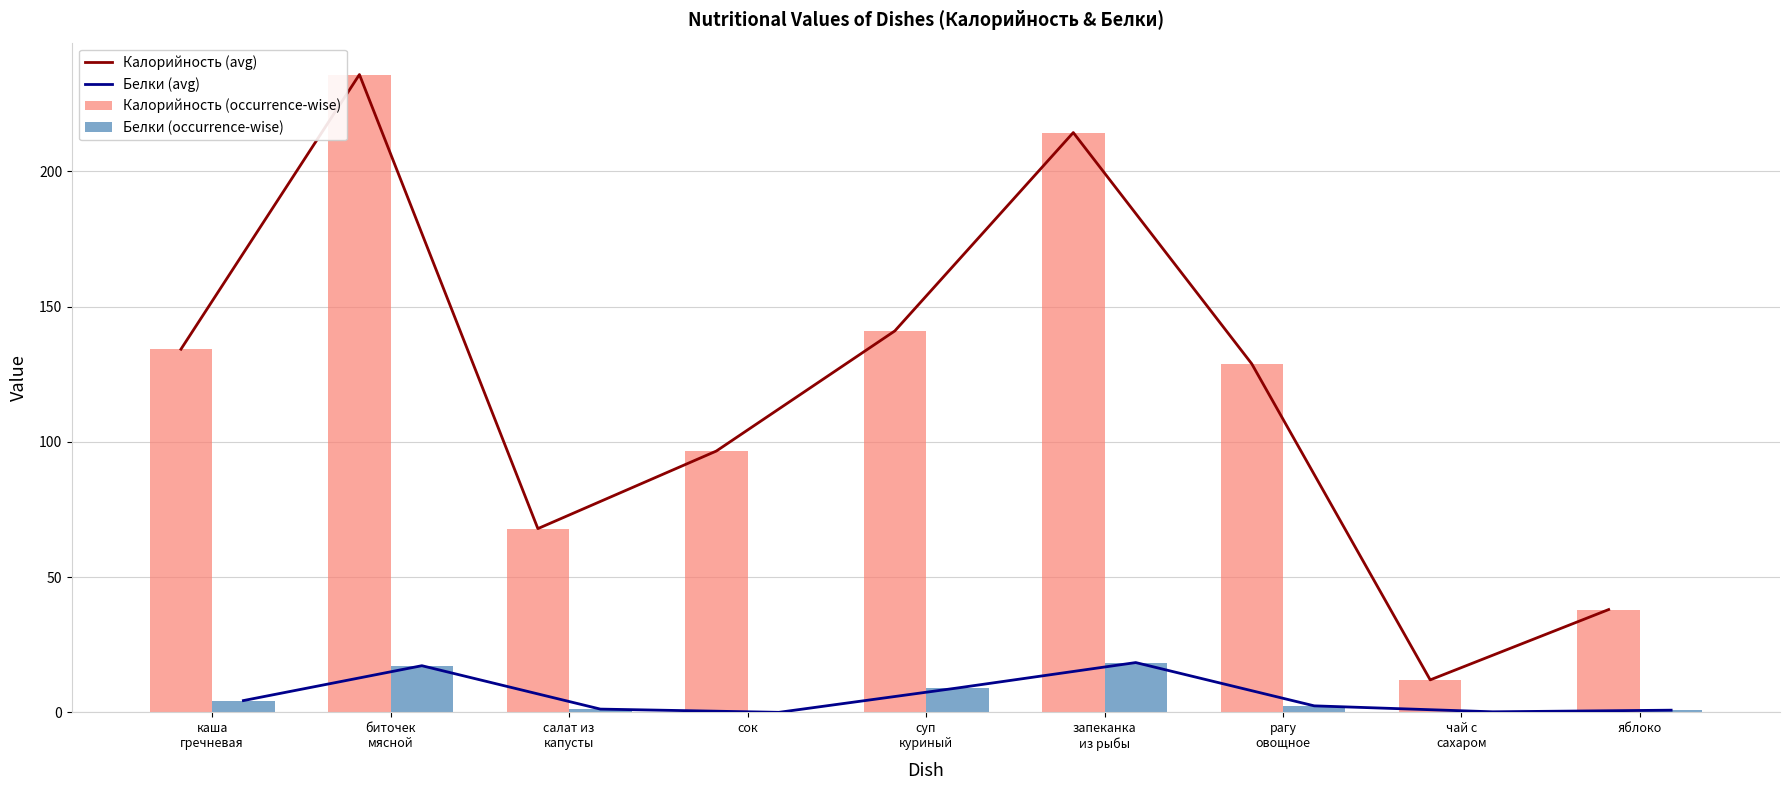

Reading left to right, transcribe all the data shown in this chart.

Калорийность (avg): каша
гречневая=134.2	биточек
мясной=235.8	салат из
капусты=67.9	сок=96.6	суп
куриный=141.0	запеканка
из рыбы=214.3	рагу
овощное=128.8	чай с
сахаром=12.0	яблоко=38.0
Белки (avg): каша
гречневая=4.3	биточек
мясной=17.2	салат из
капусты=1.2	сок=0.0	суп
куриный=9.0	запеканка
из рыбы=18.4	рагу
овощное=2.4	чай с
сахаром=0.2	яблоко=0.8
Калорийность (occurrence-wise): каша
гречневая=134.2	биточек
мясной=235.8	салат из
капусты=67.9	сок=96.6	суп
куриный=141.0	запеканка
из рыбы=214.3	рагу
овощное=128.8	чай с
сахаром=12.0	яблоко=38.0
Белки (occurrence-wise): каша
гречневая=4.3	биточек
мясной=17.2	салат из
капусты=1.2	сок=0.0	суп
куриный=9.0	запеканка
из рыбы=18.4	рагу
овощное=2.4	чай с
сахаром=0.2	яблоко=0.8